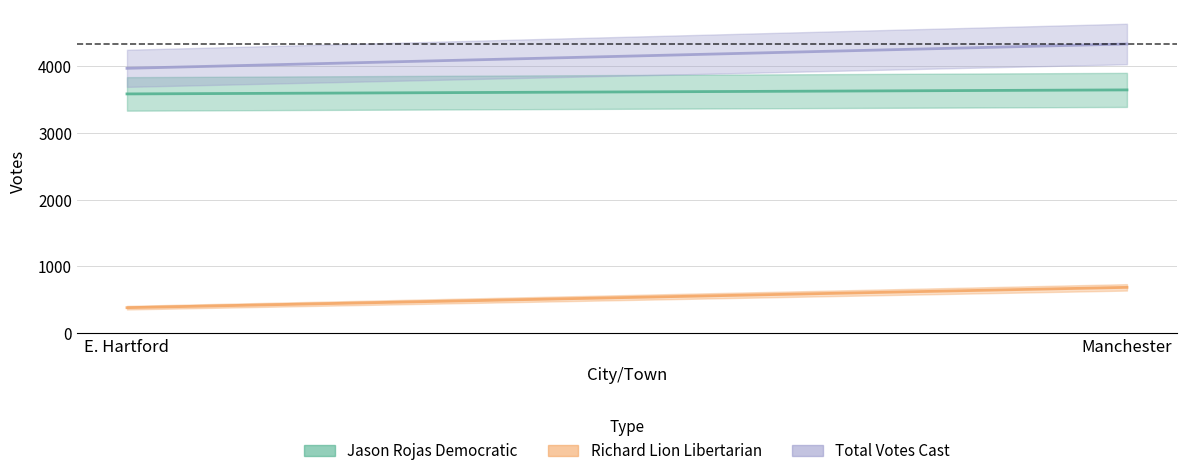

What is the label of the 2nd point from the right?

E. Hartford